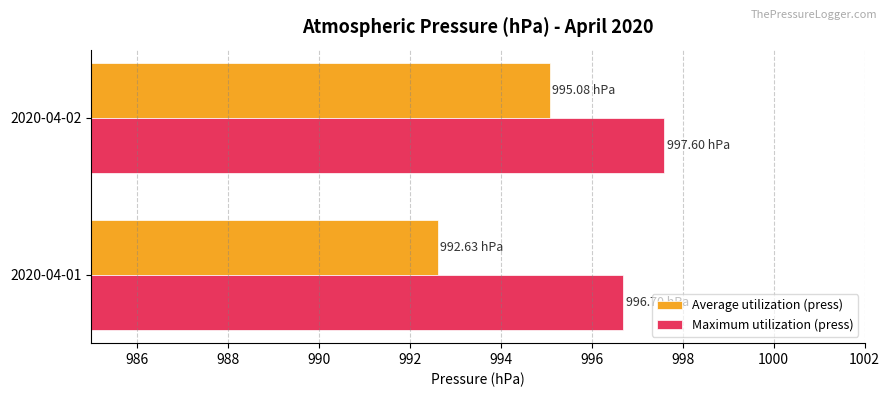

List the series in order of their overall mean, lowest first.

Average utilization (press), Maximum utilization (press)